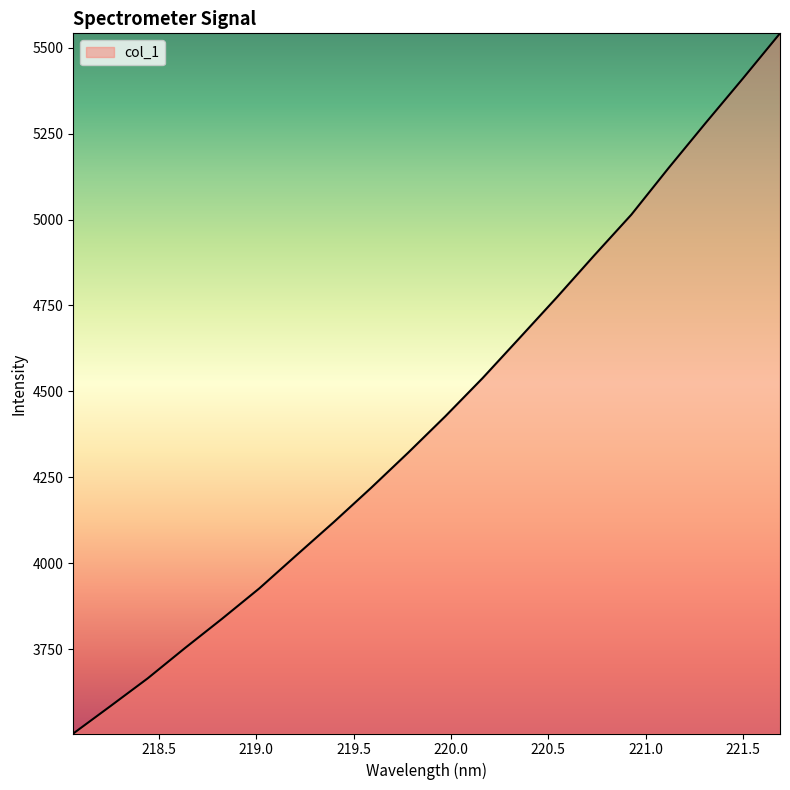

What is the maximum value shown in the chart?

5542.0